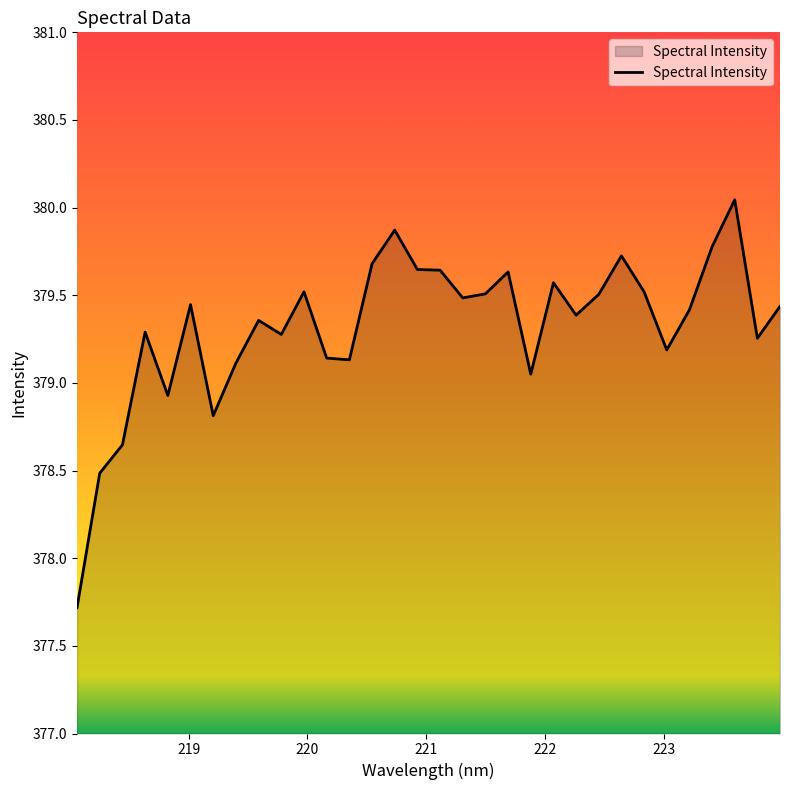

What is the smallest value displayed?

377.7